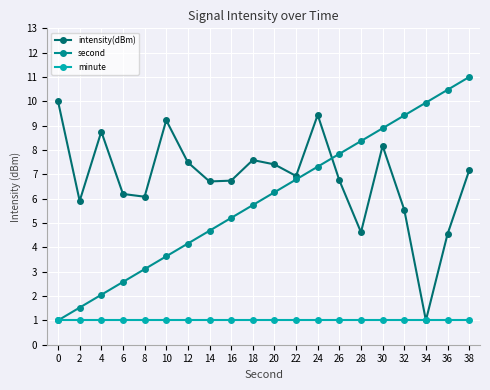

What is the minimum value shown in the chart?

1.0